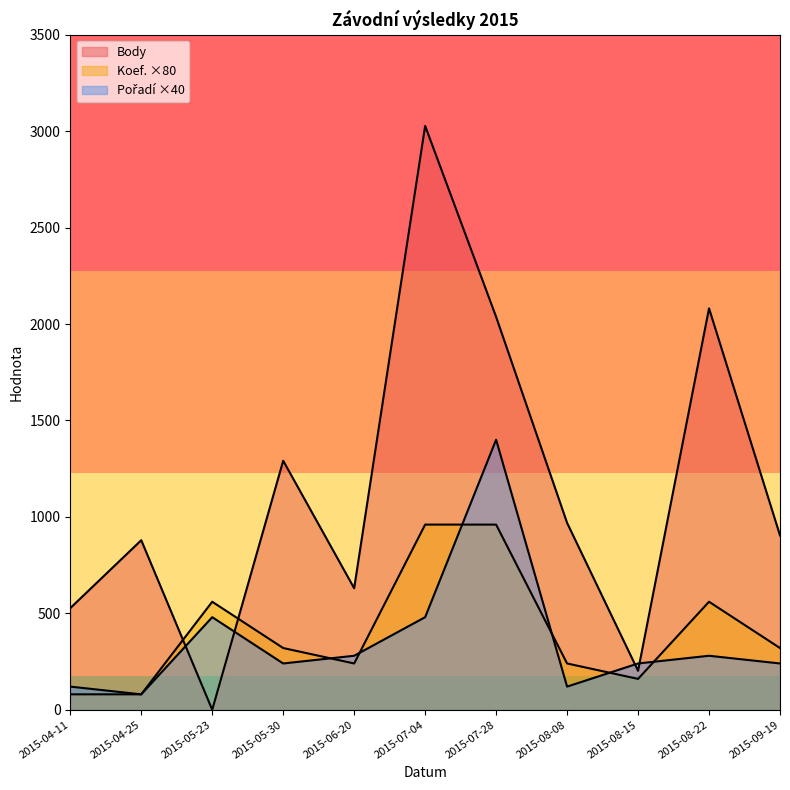

What is the spread (max minus min) of values at 2015-05-23?

560